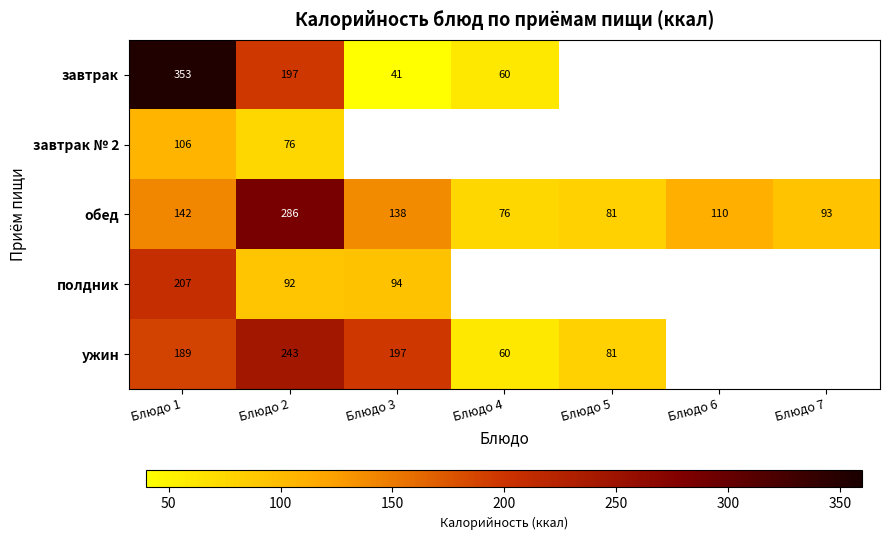

At how many categories does at least one series exceed 256?

2